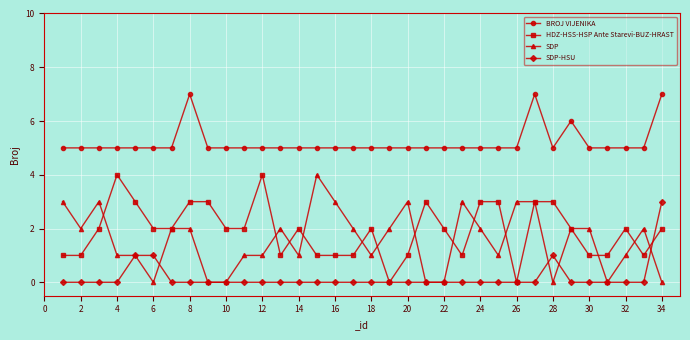

True or false: BROJ VIJENIKA and SDP-HSU intersect in this chart.

False